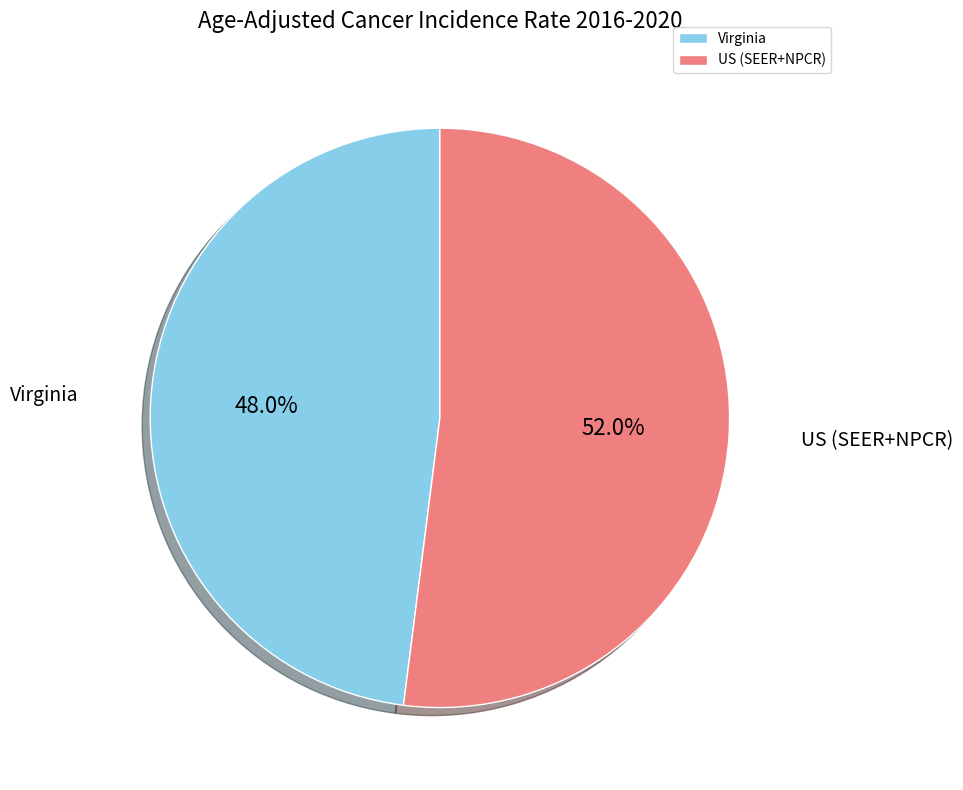

Count the number of slices in the pie.

2